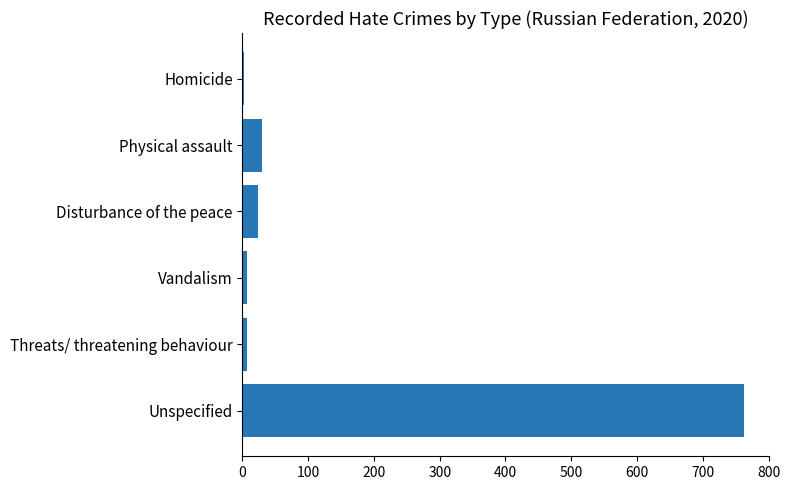

At which category does the chart reach its peak across all series?

Unspecified